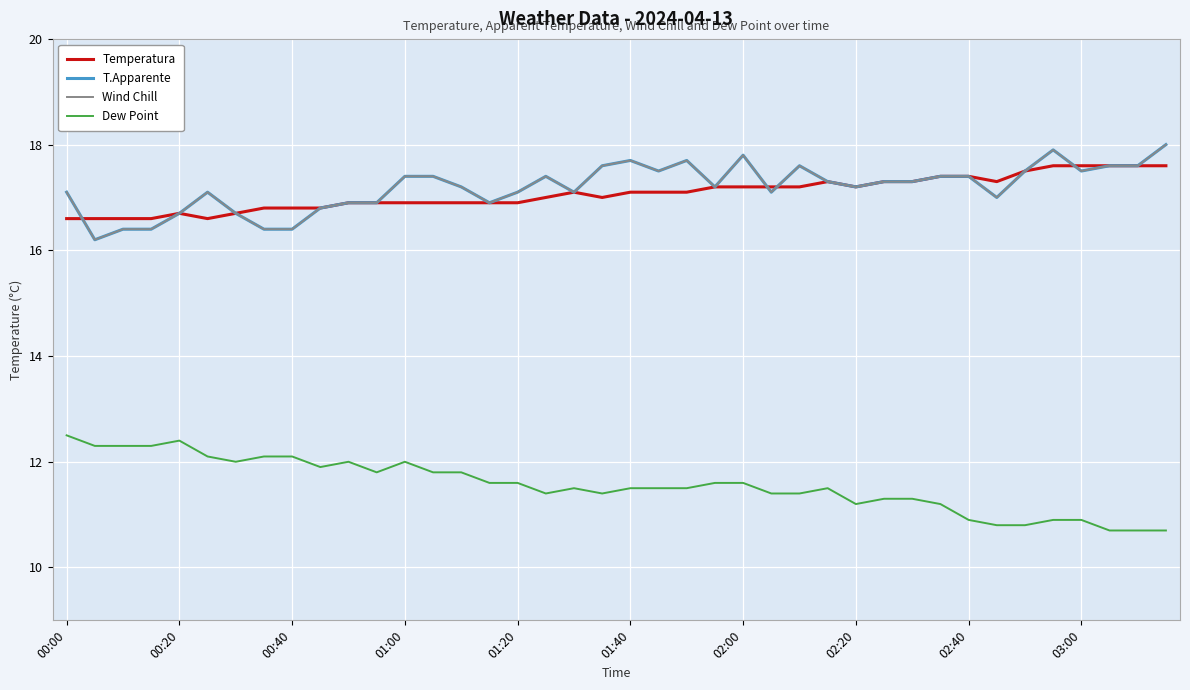

Reading left to right, transcribe all the data shown in this chart.

Temperatura: 16.6	16.6	16.6	16.6	16.7	16.6	16.7	16.8	16.8	16.8	16.9	16.9	16.9	16.9	16.9	16.9	16.9	17.0	17.1	17.0	17.1	17.1	17.1	17.2	17.2	17.2	17.2	17.3	17.2	17.3	17.3	17.4	17.4	17.3	17.5	17.6	17.6	17.6	17.6	17.6
T.Apparente: 17.1	16.2	16.4	16.4	16.7	17.1	16.7	16.4	16.4	16.8	16.9	16.9	17.4	17.4	17.2	16.9	17.1	17.4	17.1	17.6	17.7	17.5	17.7	17.2	17.8	17.1	17.6	17.3	17.2	17.3	17.3	17.4	17.4	17.0	17.5	17.9	17.5	17.6	17.6	18.0
Wind Chill: 17.1	16.2	16.4	16.4	16.7	17.1	16.7	16.4	16.4	16.8	16.9	16.9	17.4	17.4	17.2	16.9	17.1	17.4	17.1	17.6	17.7	17.5	17.7	17.2	17.8	17.1	17.6	17.3	17.2	17.3	17.3	17.4	17.4	17.0	17.5	17.9	17.5	17.6	17.6	18.0
Dew Point: 12.5	12.3	12.3	12.3	12.4	12.1	12.0	12.1	12.1	11.9	12.0	11.8	12.0	11.8	11.8	11.6	11.6	11.4	11.5	11.4	11.5	11.5	11.5	11.6	11.6	11.4	11.4	11.5	11.2	11.3	11.3	11.2	10.9	10.8	10.8	10.9	10.9	10.7	10.7	10.7